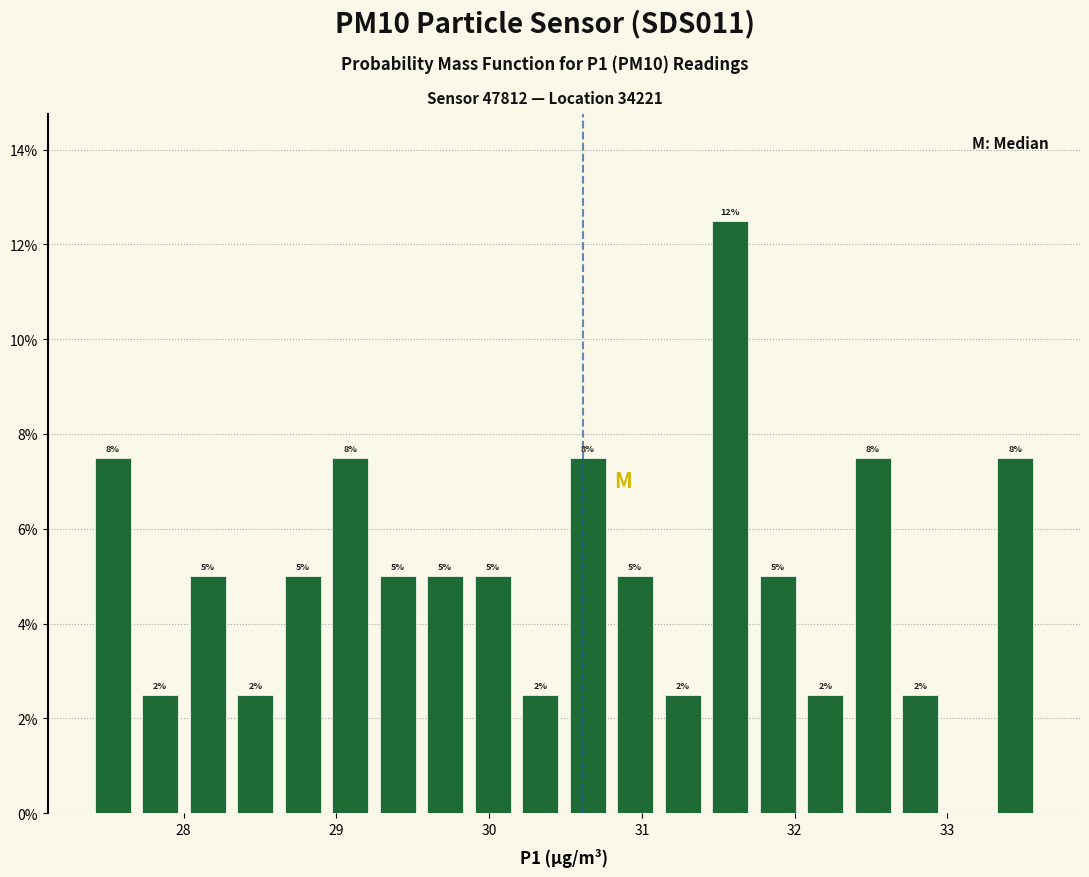

Read against the x-axis, roughly where is the centre of the tallest bar?

31.6